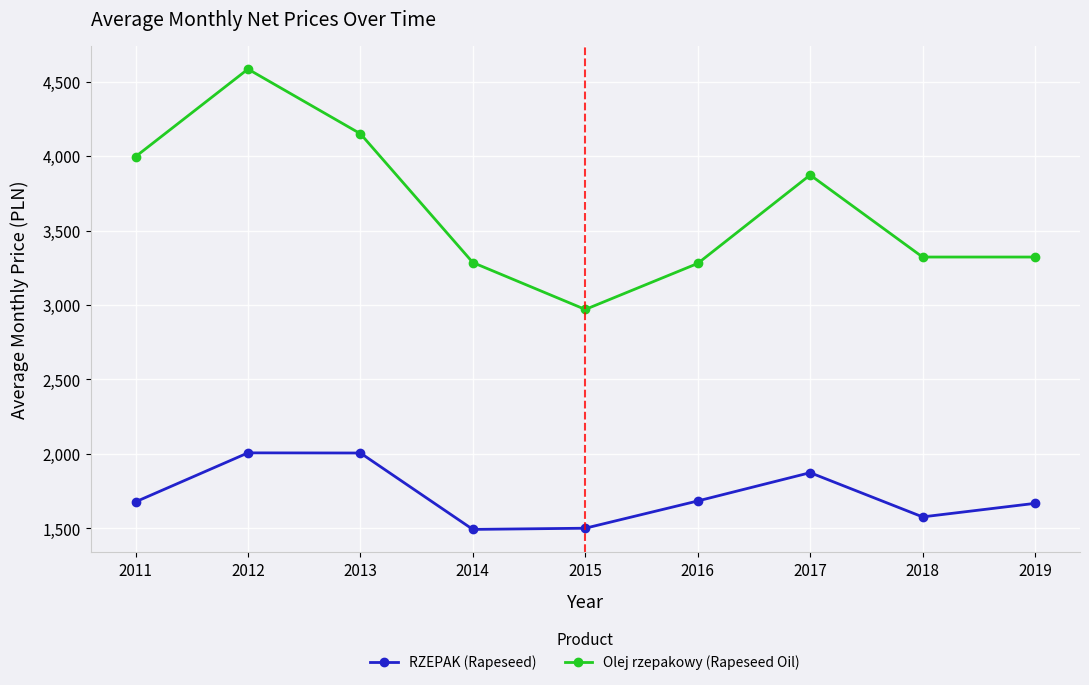

What is the total value across all series at 2018?

4899